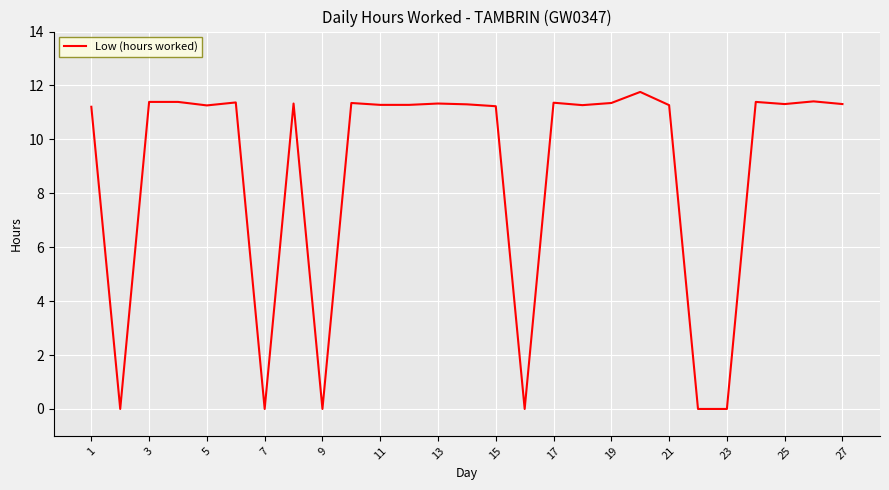

What is the greatest value displayed?

11.8